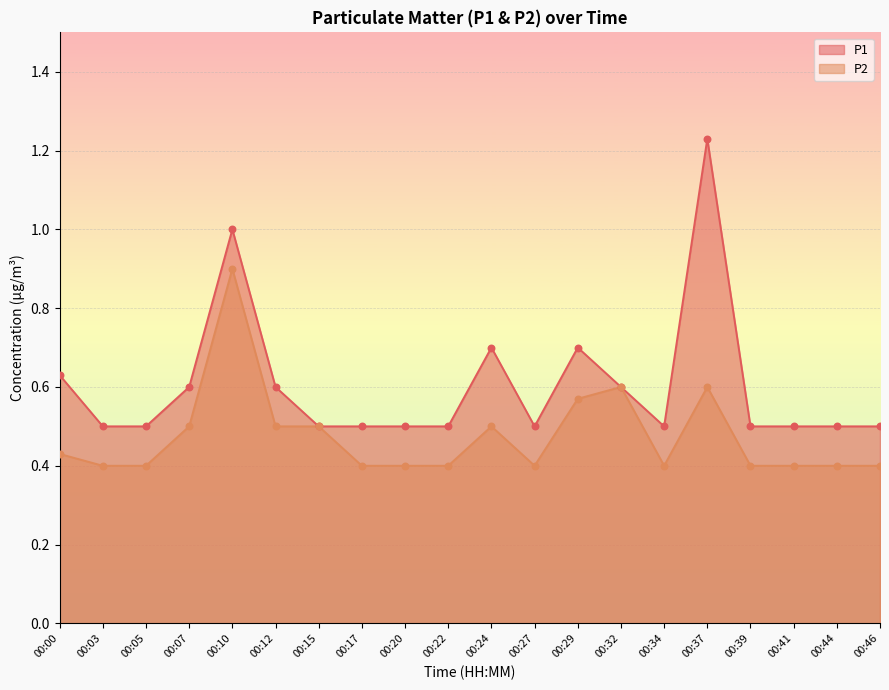

Which series contains the highest Y value?

P1